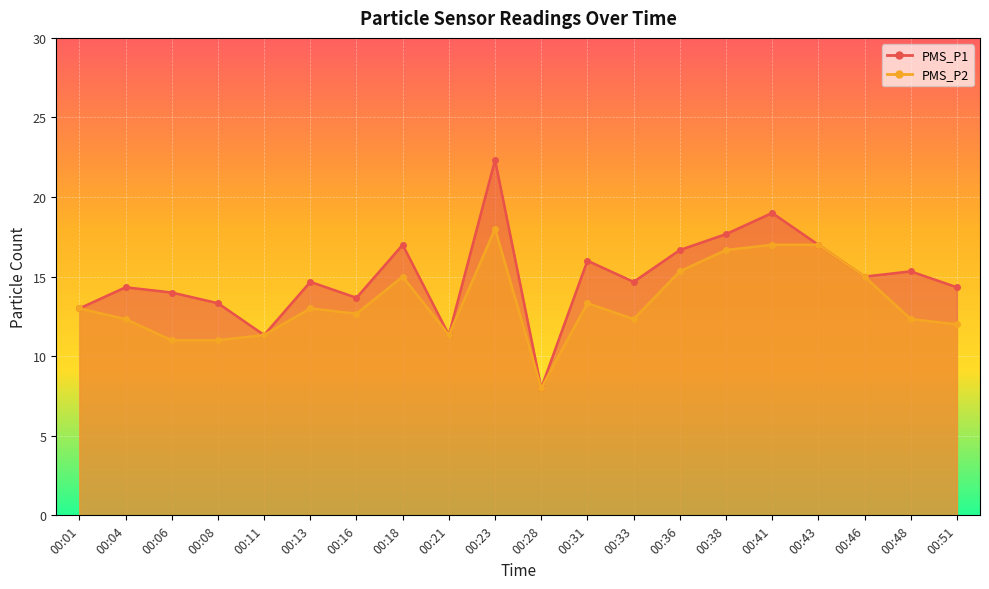

What is the approximate value of PMS_P2 at 00:11?

11.3